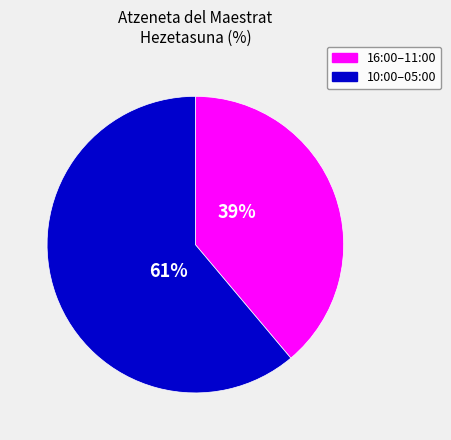

How many slices are in this pie chart?

2